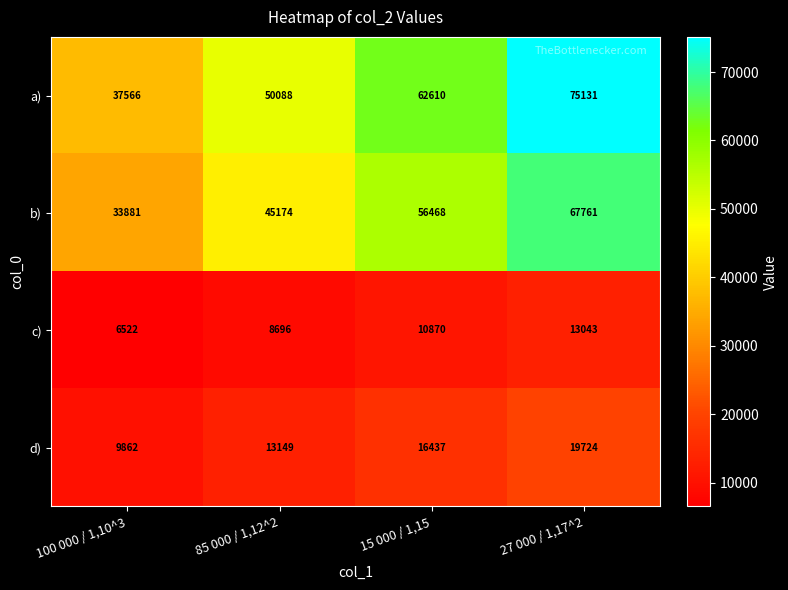

Reading left to right, extract all data points from this chart.

a): 100 000 / 1,10^3=37566	85 000 / 1,12^2=50088	15 000 / 1,15=62610	27 000 / 1,17^2=75131
b): 100 000 / 1,10^3=33881	85 000 / 1,12^2=45174	15 000 / 1,15=56468	27 000 / 1,17^2=67761
c): 100 000 / 1,10^3=6522	85 000 / 1,12^2=8696	15 000 / 1,15=10870	27 000 / 1,17^2=13043
d): 100 000 / 1,10^3=9862	85 000 / 1,12^2=13149	15 000 / 1,15=16437	27 000 / 1,17^2=19724